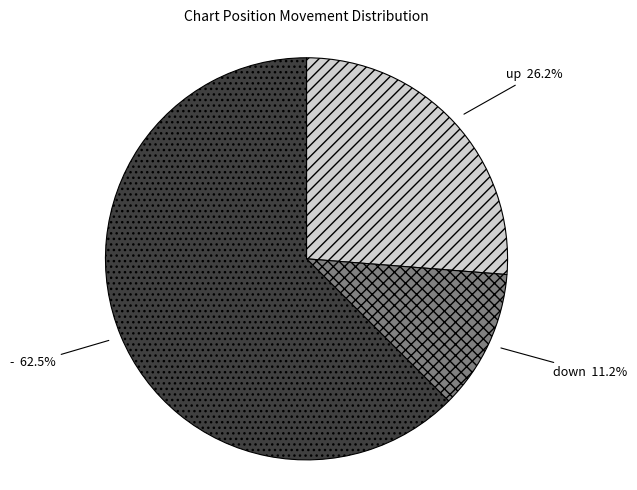

Is there any slice that represents more than half of the pie?

Yes